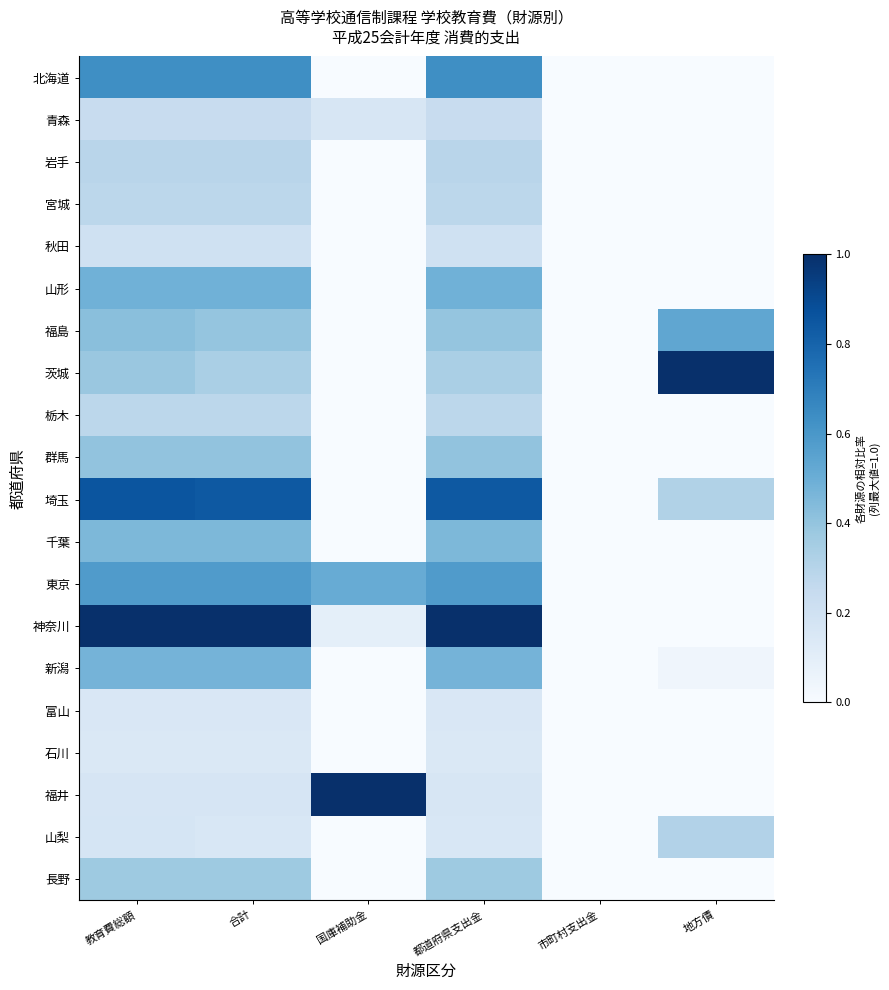

Reading left to right, list all the values displayed in this chart.

北海道: 教育費総額=0.6	合計=0.6	国庫補助金=0.0	都道府県支出金=0.6	市町村支出金=0.0	地方債=0.0
青森: 教育費総額=0.2	合計=0.2	国庫補助金=0.2	都道府県支出金=0.2	市町村支出金=0.0	地方債=0.0
岩手: 教育費総額=0.3	合計=0.3	国庫補助金=0.0	都道府県支出金=0.3	市町村支出金=0.0	地方債=0.0
宮城: 教育費総額=0.3	合計=0.3	国庫補助金=0.0	都道府県支出金=0.3	市町村支出金=0.0	地方債=0.0
秋田: 教育費総額=0.2	合計=0.2	国庫補助金=0.0	都道府県支出金=0.2	市町村支出金=0.0	地方債=0.0
山形: 教育費総額=0.5	合計=0.5	国庫補助金=0.0	都道府県支出金=0.5	市町村支出金=0.0	地方債=0.0
福島: 教育費総額=0.4	合計=0.4	国庫補助金=0.0	都道府県支出金=0.4	市町村支出金=0.0	地方債=0.5
茨城: 教育費総額=0.4	合計=0.3	国庫補助金=0.0	都道府県支出金=0.3	市町村支出金=0.0	地方債=1.0
栃木: 教育費総額=0.3	合計=0.3	国庫補助金=0.0	都道府県支出金=0.3	市町村支出金=0.0	地方債=0.0
群馬: 教育費総額=0.4	合計=0.4	国庫補助金=0.0	都道府県支出金=0.4	市町村支出金=0.0	地方債=0.0
埼玉: 教育費総額=0.9	合計=0.8	国庫補助金=0.0	都道府県支出金=0.8	市町村支出金=0.0	地方債=0.3
千葉: 教育費総額=0.5	合計=0.5	国庫補助金=0.0	都道府県支出金=0.5	市町村支出金=0.0	地方債=0.0
東京: 教育費総額=0.6	合計=0.6	国庫補助金=0.5	都道府県支出金=0.6	市町村支出金=0.0	地方債=0.0
神奈川: 教育費総額=1.0	合計=1.0	国庫補助金=0.1	都道府県支出金=1.0	市町村支出金=0.0	地方債=0.0
新潟: 教育費総額=0.5	合計=0.5	国庫補助金=0.0	都道府県支出金=0.5	市町村支出金=0.0	地方債=0.0
富山: 教育費総額=0.2	合計=0.2	国庫補助金=0.0	都道府県支出金=0.2	市町村支出金=0.0	地方債=0.0
石川: 教育費総額=0.1	合計=0.1	国庫補助金=0.0	都道府県支出金=0.1	市町村支出金=0.0	地方債=0.0
福井: 教育費総額=0.2	合計=0.2	国庫補助金=1.0	都道府県支出金=0.2	市町村支出金=0.0	地方債=0.0
山梨: 教育費総額=0.2	合計=0.2	国庫補助金=0.0	都道府県支出金=0.2	市町村支出金=0.0	地方債=0.3
長野: 教育費総額=0.4	合計=0.4	国庫補助金=0.0	都道府県支出金=0.4	市町村支出金=0.0	地方債=0.0